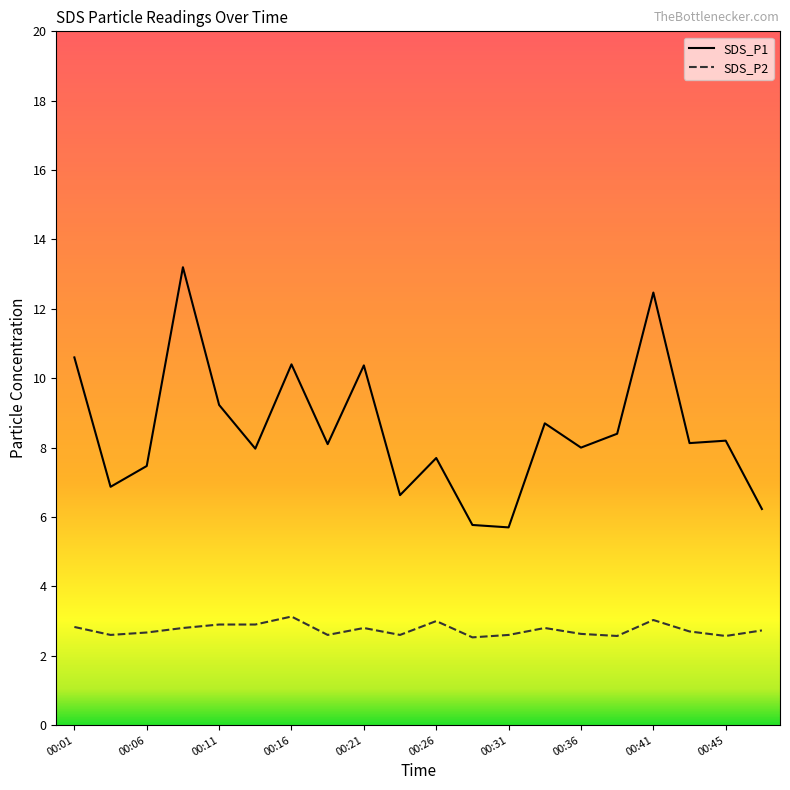

True or false: SDS_P1 and SDS_P2 cross at least once.

False